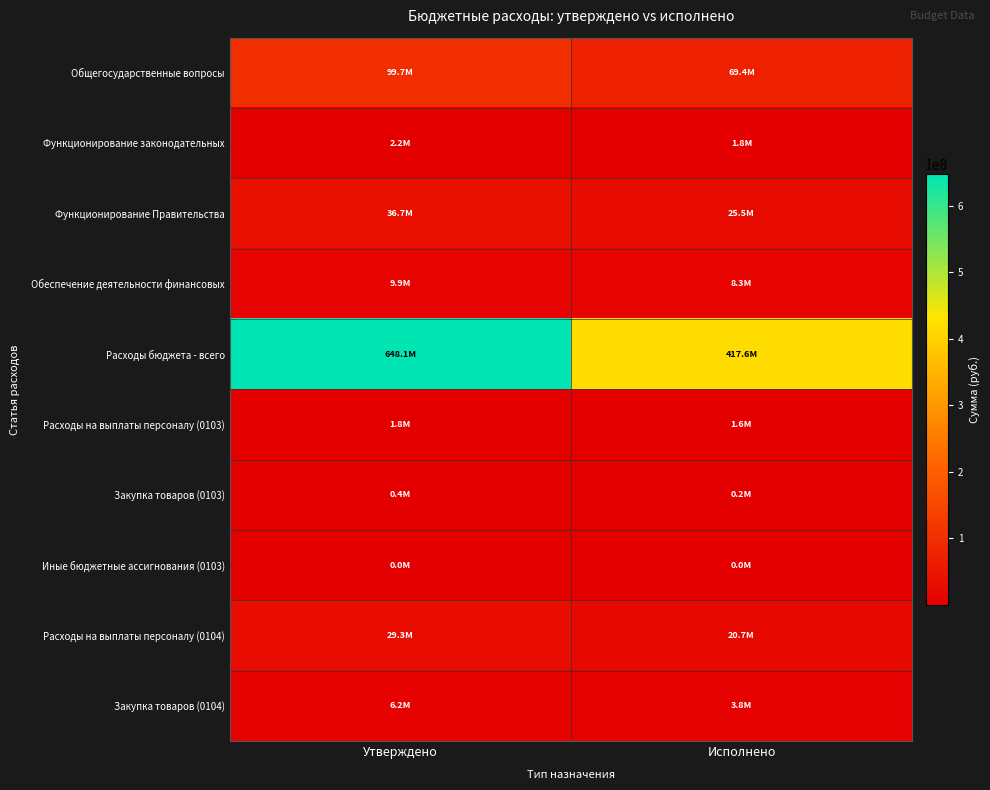

At Утверждено, list the series in order from largest to smallest.

Расходы бюджета - всего, Общегосударственные вопросы, Функционирование Правительства, Расходы на выплаты персоналу (0104), Обеспечение деятельности финансовых, Закупка товаров (0104), Функционирование законодательных, Расходы на выплаты персоналу (0103), Закупка товаров (0103), Иные бюджетные ассигнования (0103)